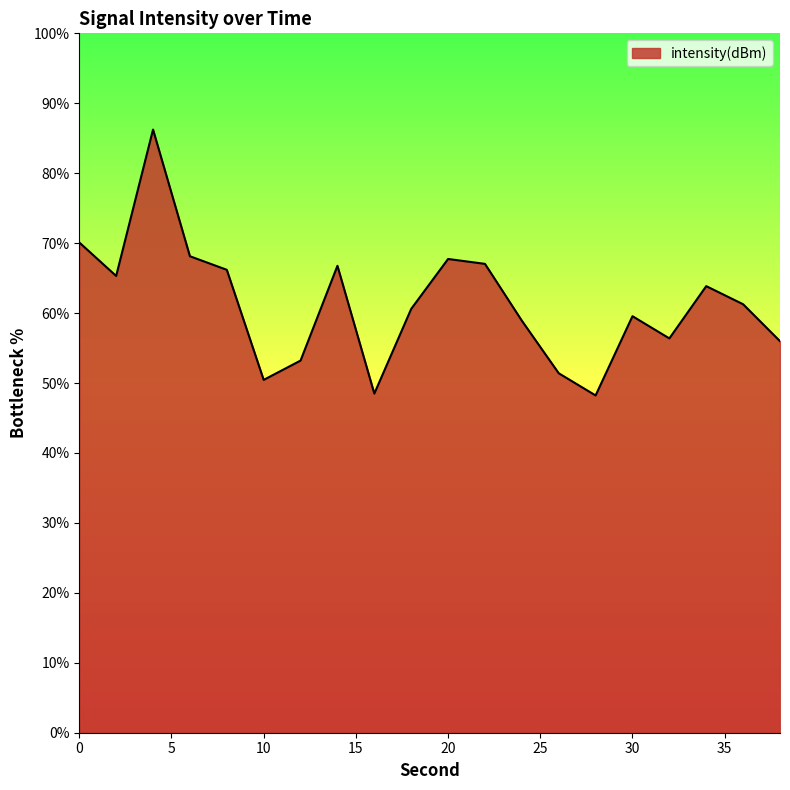

What is the difference between the maximum and minimum values?

38.0